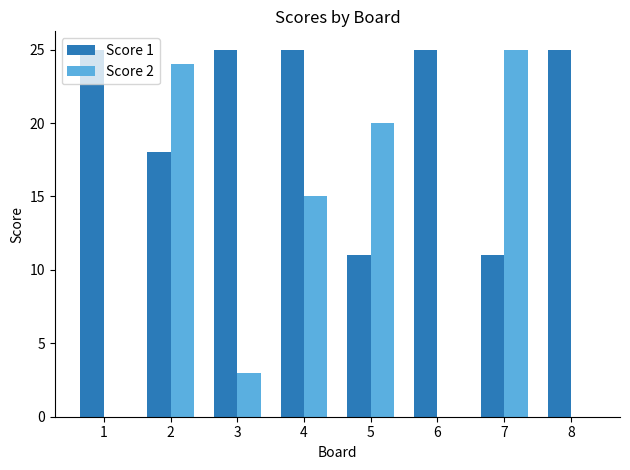

Between 2 and 8, which series saw the biggest shift?

Score 2